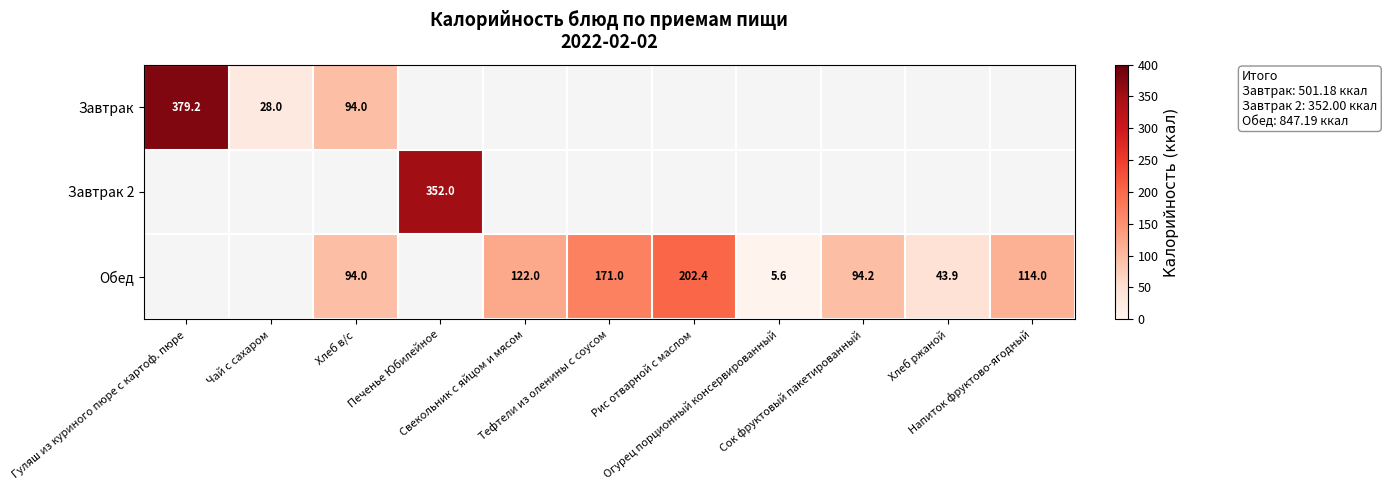

What is the minimum value for Завтрак?

28.0